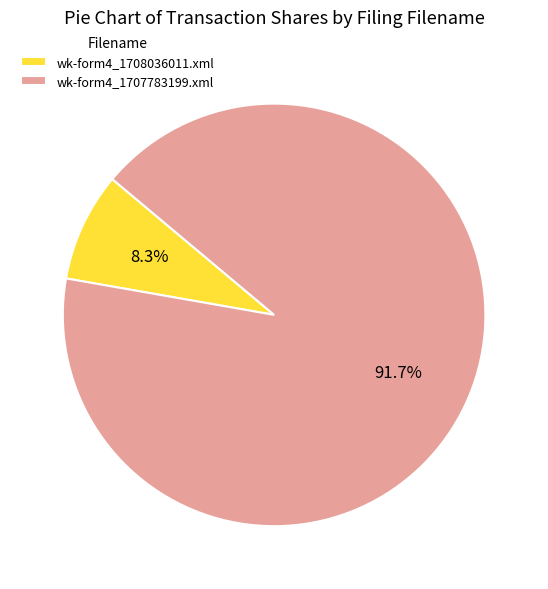

Which slice is the largest?

wk-form4_1707783199.xml